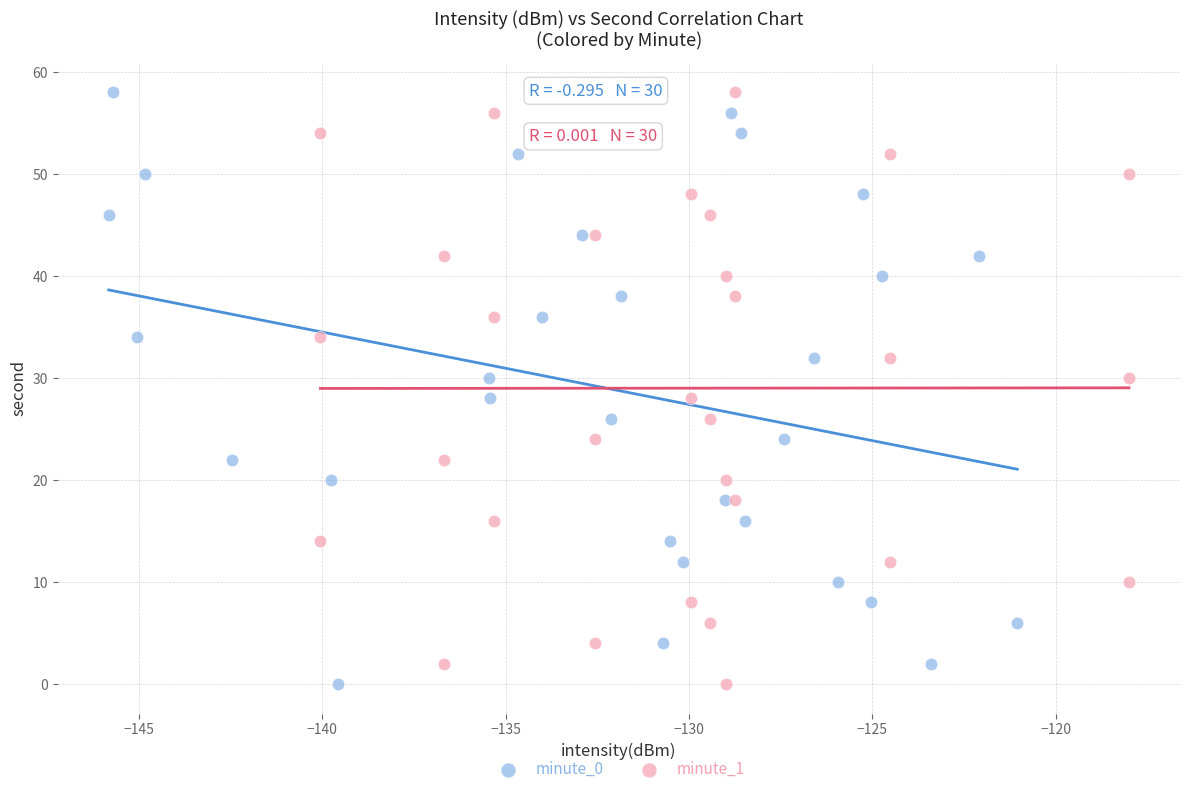

What are all the series names shown in the legend?

minute_0, minute_1